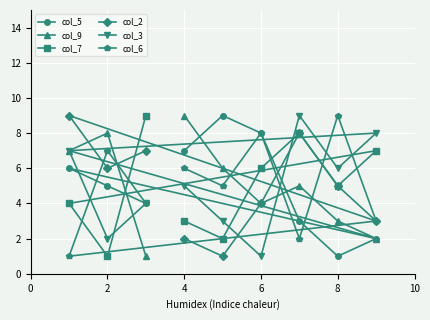

How many col_7 values are between 3 and 7?

5